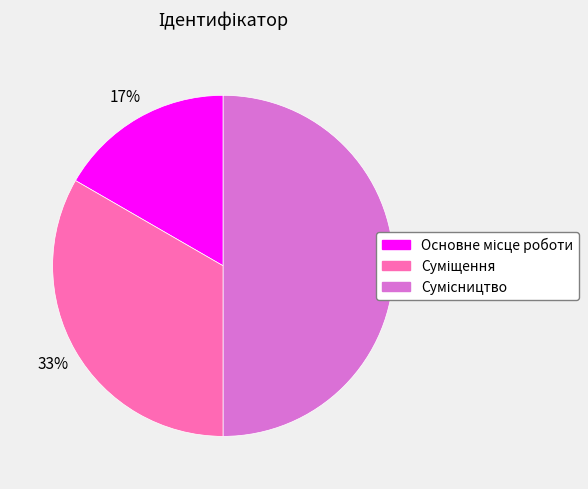

To the nearest percent, what is the average slice percentage?

33%